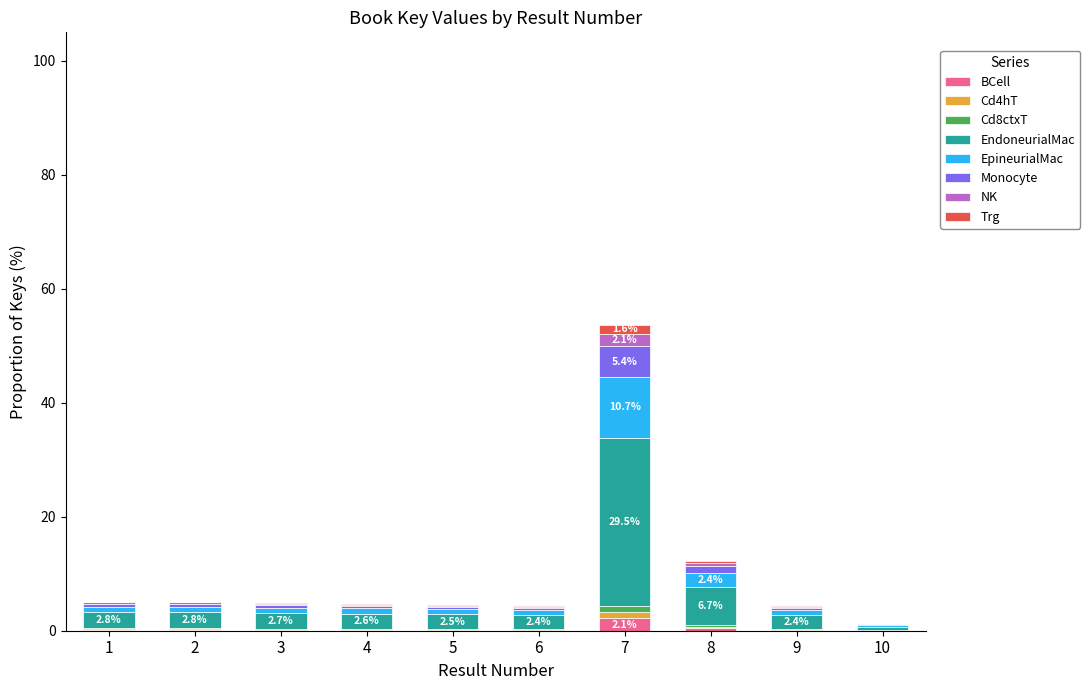

At which category is the sum across all series the highest?

7